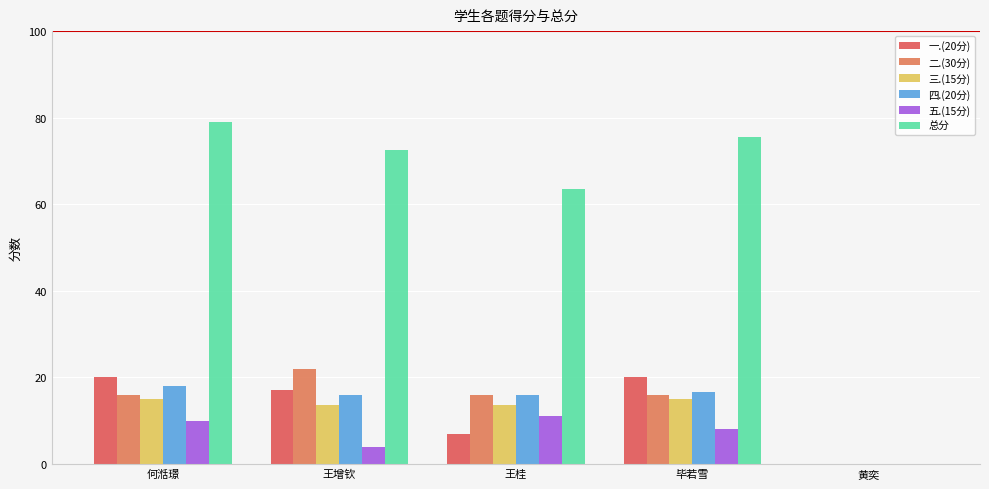

How many groups of bars are there?

5